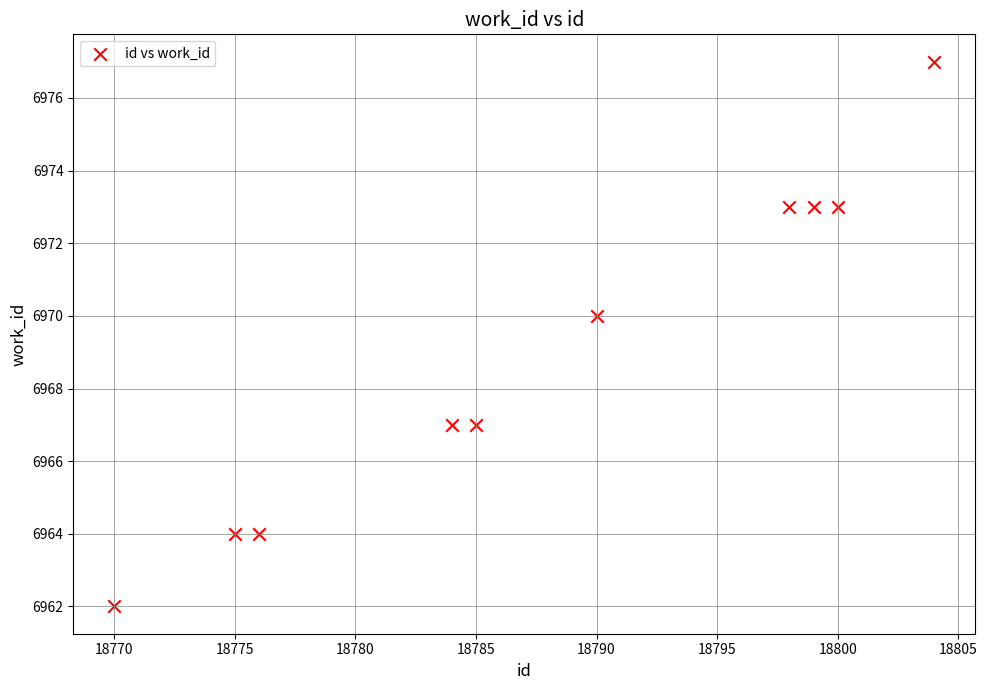

What is the average Y value?

6969